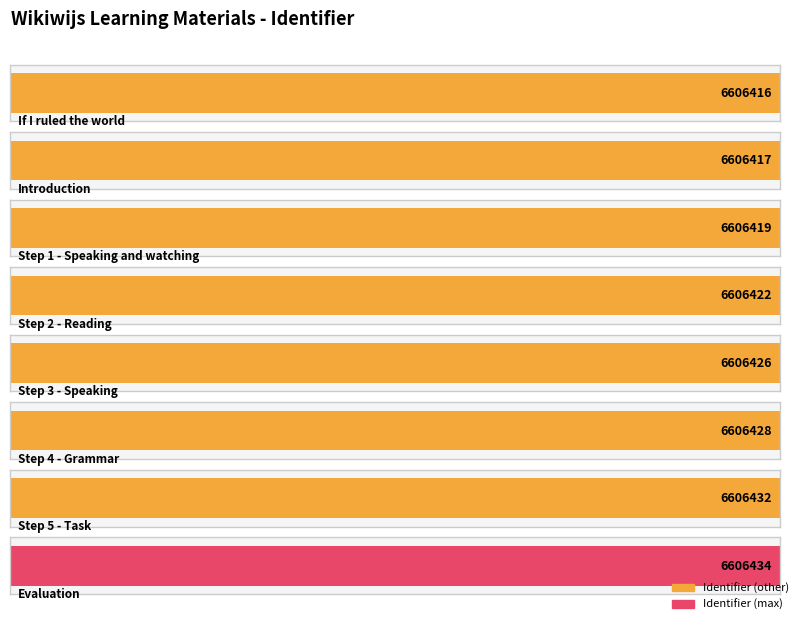

Is it true that the value at Step 3 - Speaking is 9824797?

False